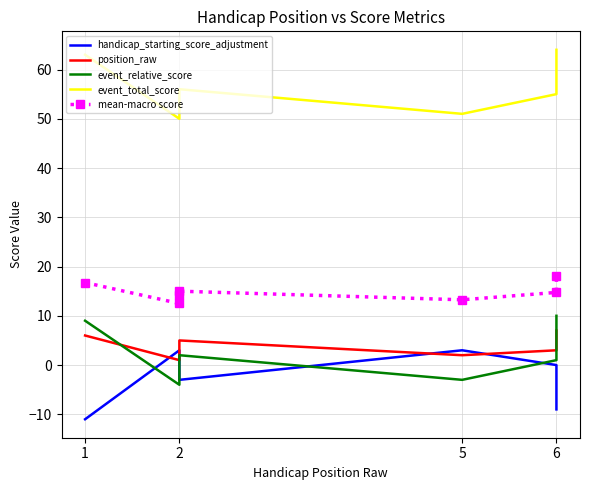

How many values in the event_total_score series are below 55?

2